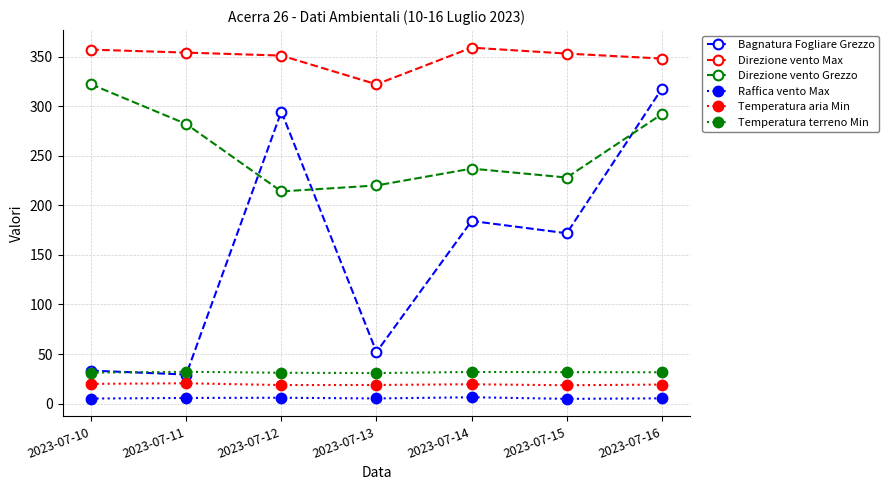

Is the value of Temperatura terreno Min at 2023-07-12 greater than the value of Direzione vento Max at 2023-07-13?

No